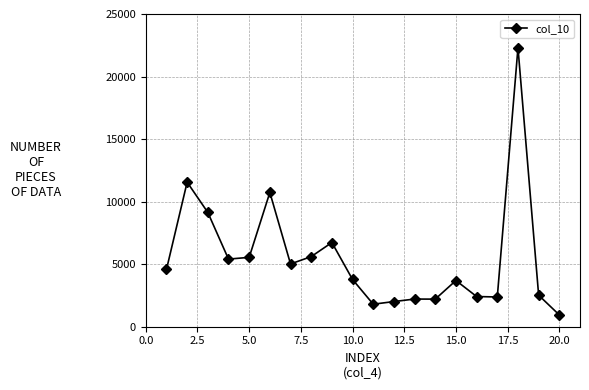

Does the chart have visible grid lines?

Yes